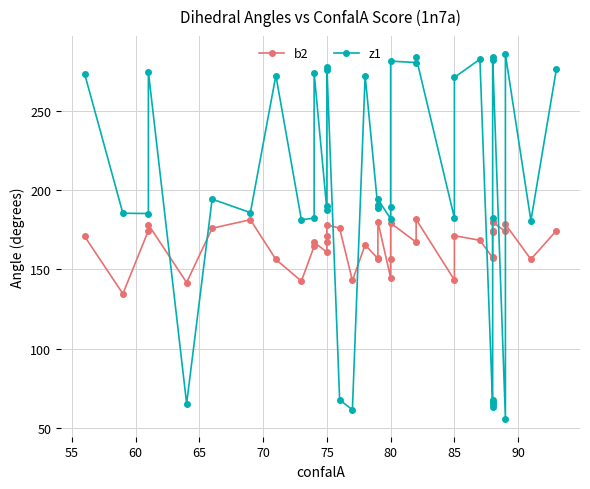

What is the average value of the z1 series?

198.6